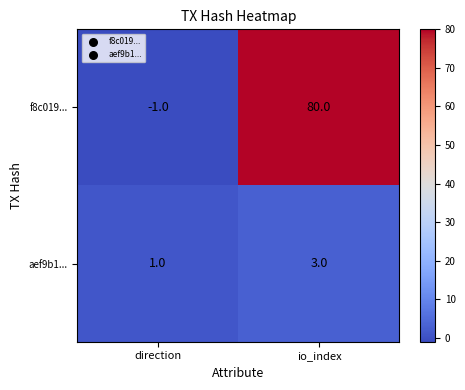

Where is aef9b1... nearest to the value 2?

direction